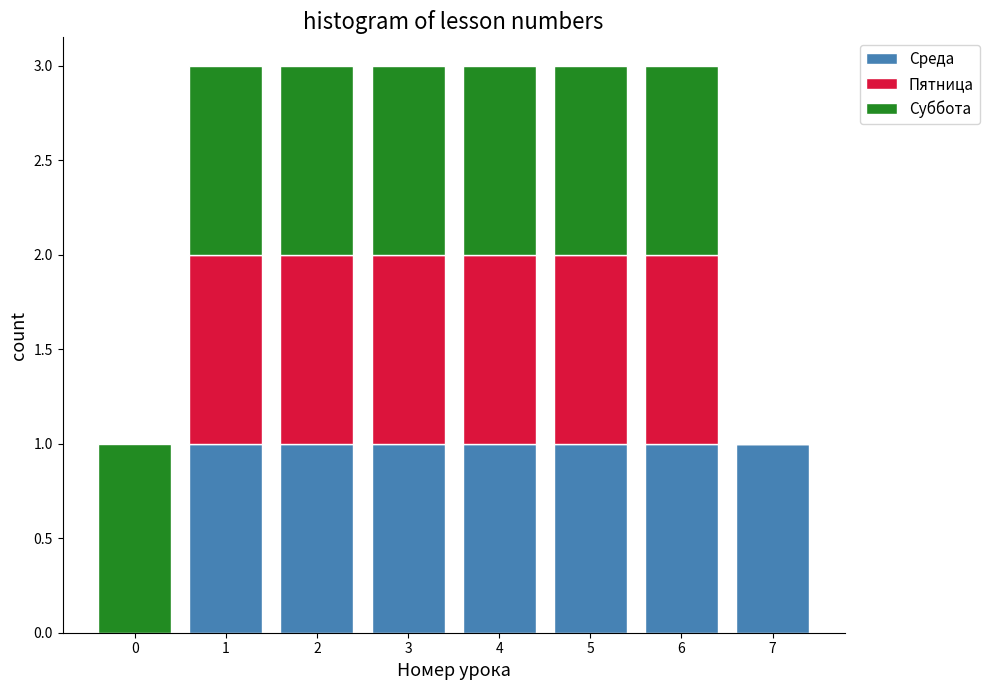

Reading left to right, transcribe this chart: for each stacked bar, give the range it covers on the x-axis and its total height. The values are not printed on the chart, so give them approximately, as read against the axis.

-0.5 to 0.5: 1
0.5 to 1.5: 3
1.5 to 2.5: 3
2.5 to 3.5: 3
3.5 to 4.5: 3
4.5 to 5.5: 3
5.5 to 6.5: 3
6.5 to 7.5: 1